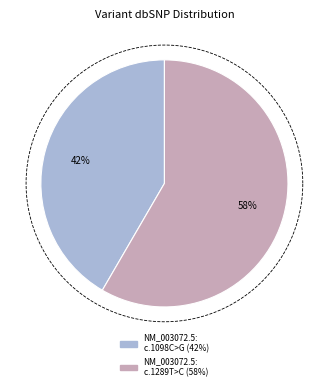

To the nearest percent, what percentage of the pie is NM_003072.5:c.1098C>G?

42%